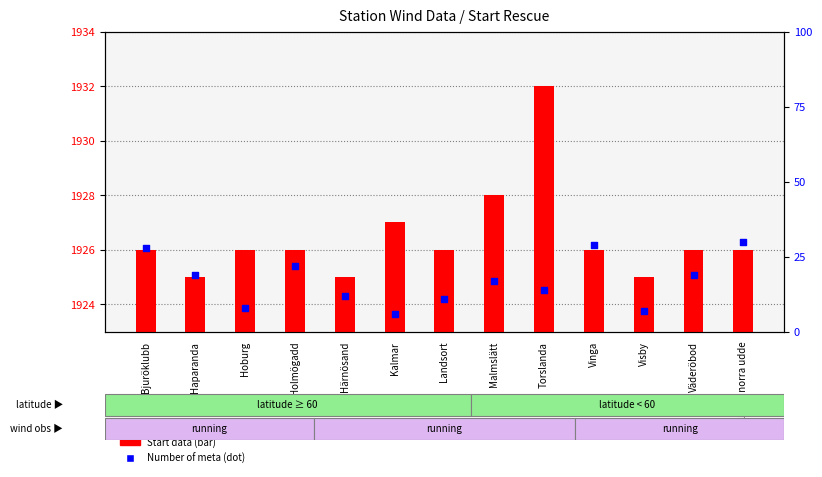

What is the total value across all series at Hoburg?

1934